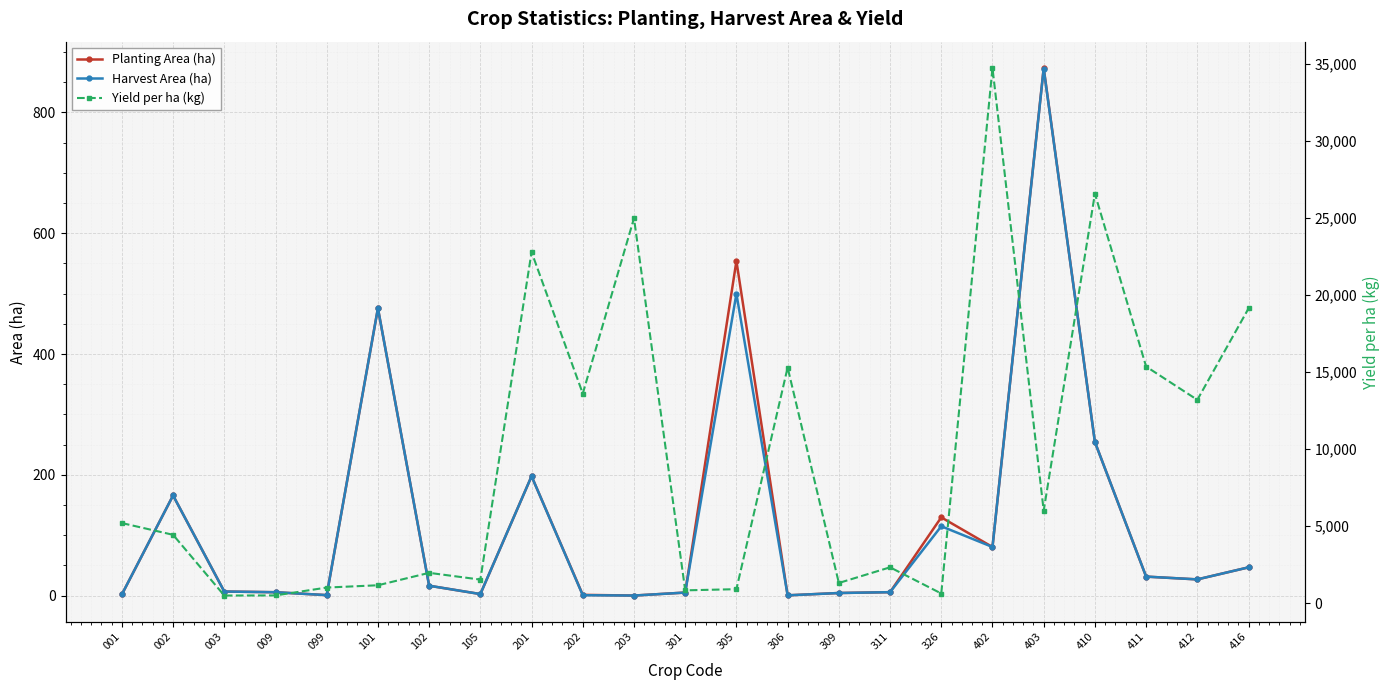

What is the spread (max minus min) of values at 099?

1010.1